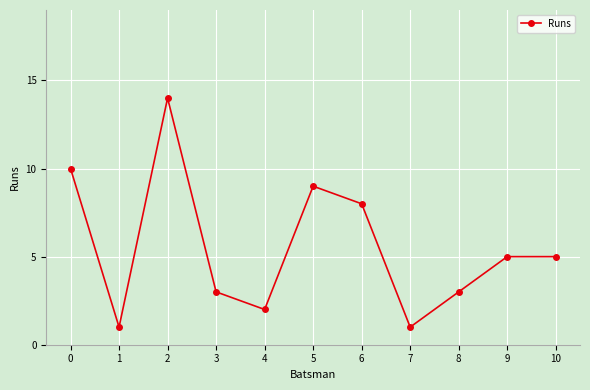

At which category does the data reach its first local valley?

1